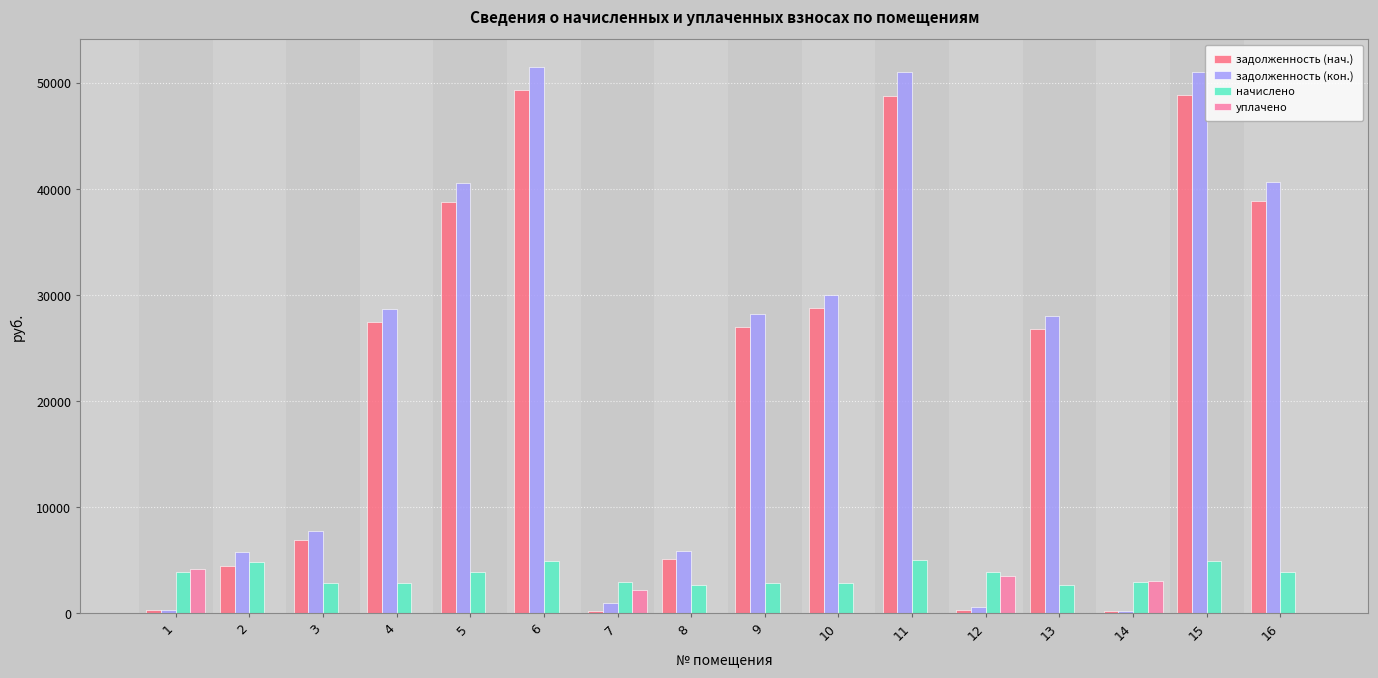

Which series has the largest range (max minus min)?

задолженность (кон.)